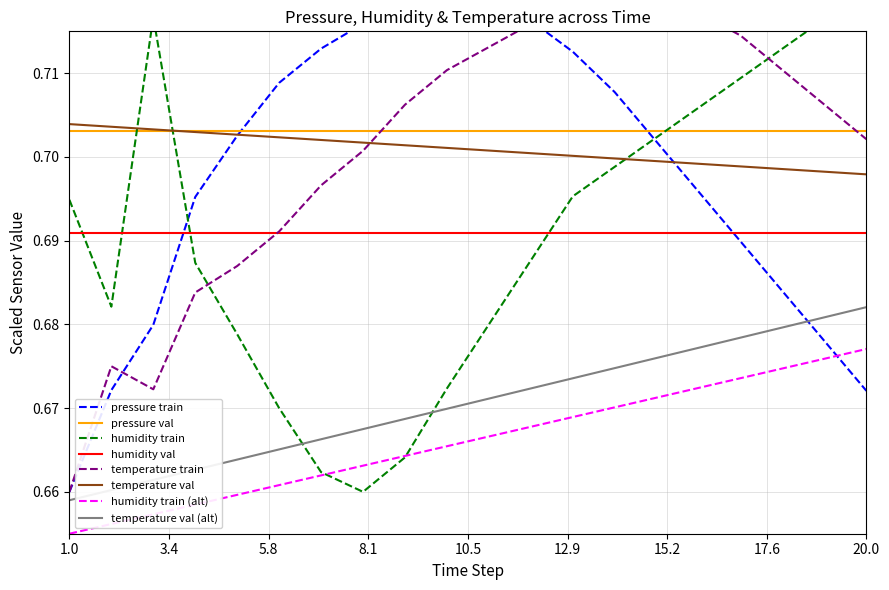

Rank the series by their average value, from lowest to highest.

humidity, pressure, temperature